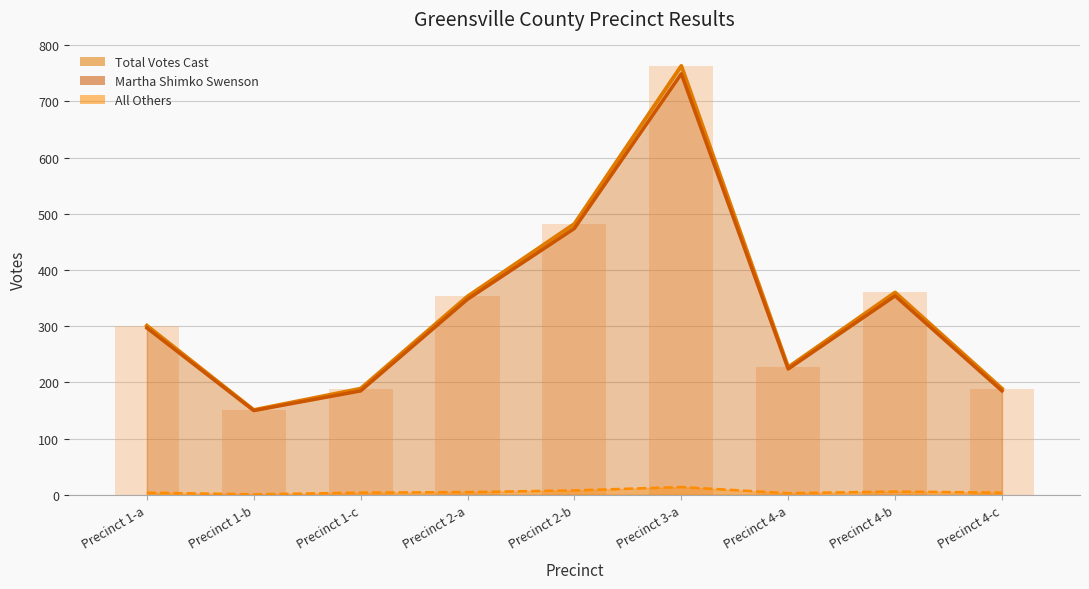

What is the spread (max minus min) of values at Precinct 4-c?

185